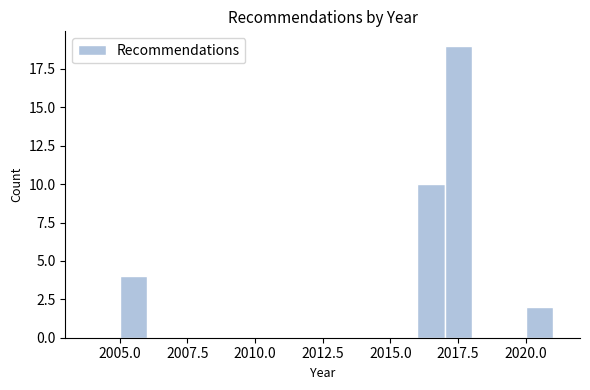

Around what value on the x-axis is the tallest bar? Give the approximate position of its centre, as read against the axis.

2017.5